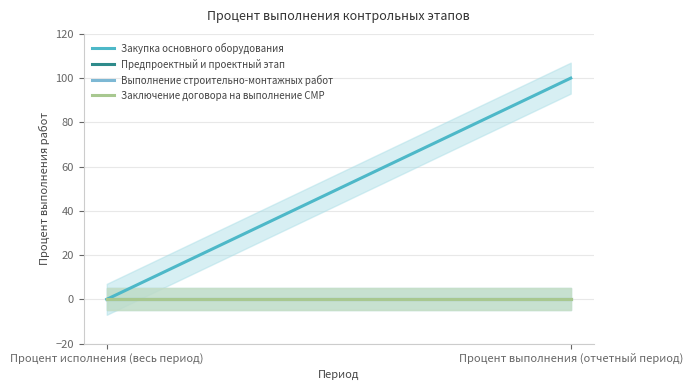

Between Процент исполнения (весь период) and Процент выполнения (отчетный период), which is larger?

Процент выполнения (отчетный период)